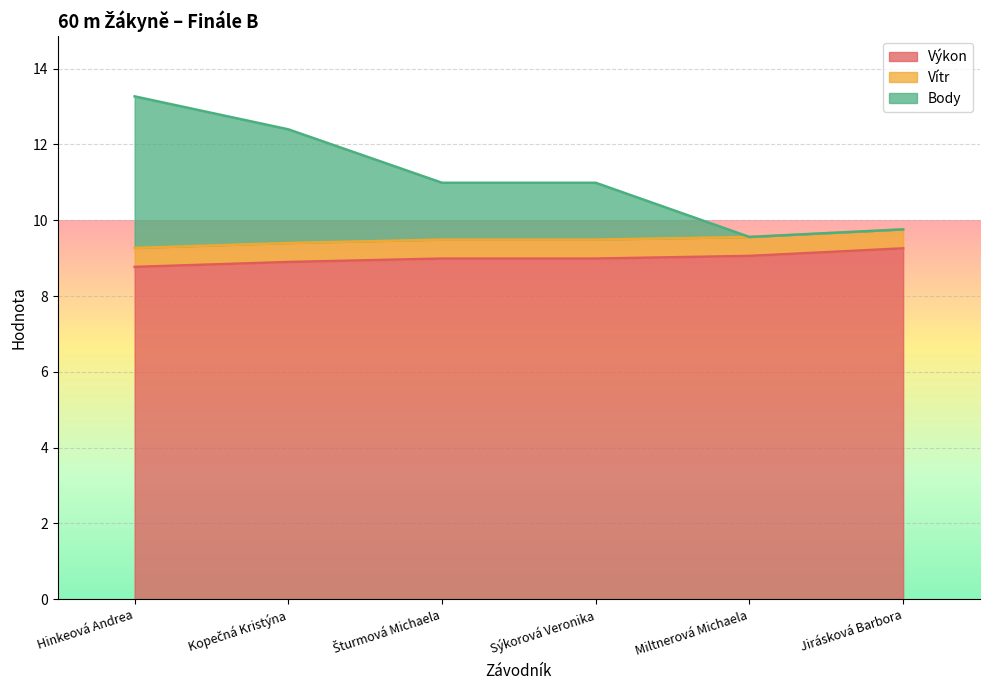

What is the difference between the maximum and minimum values in the Výkon series?

0.5